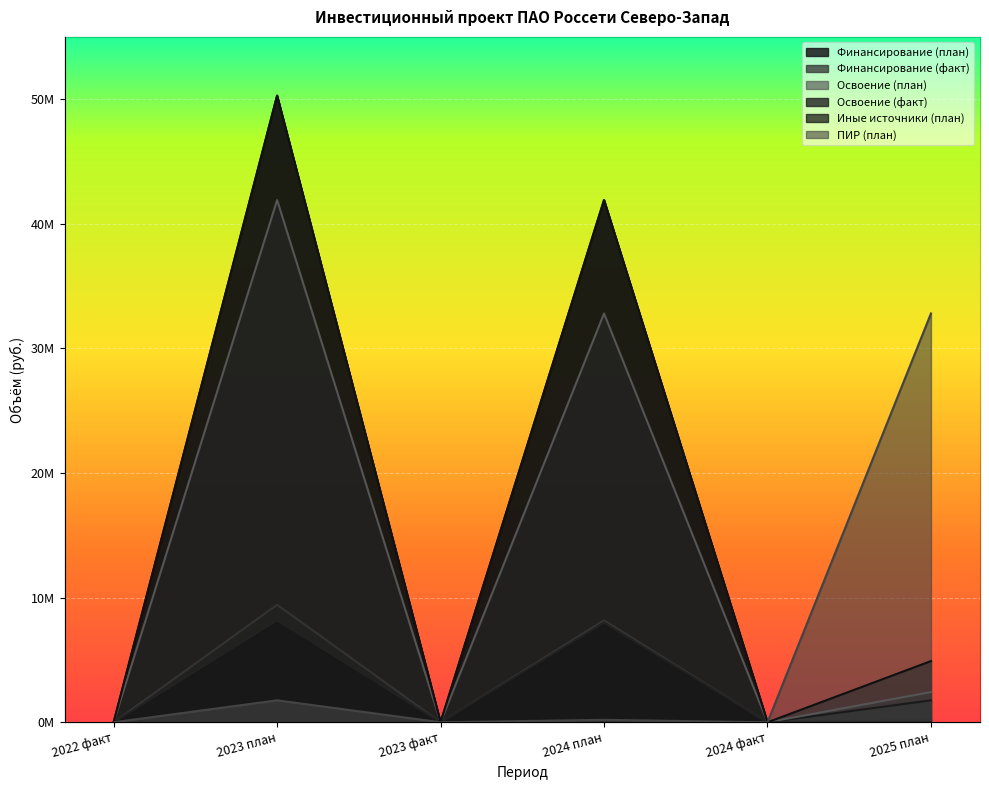

What is the greatest value displayed?

50287824